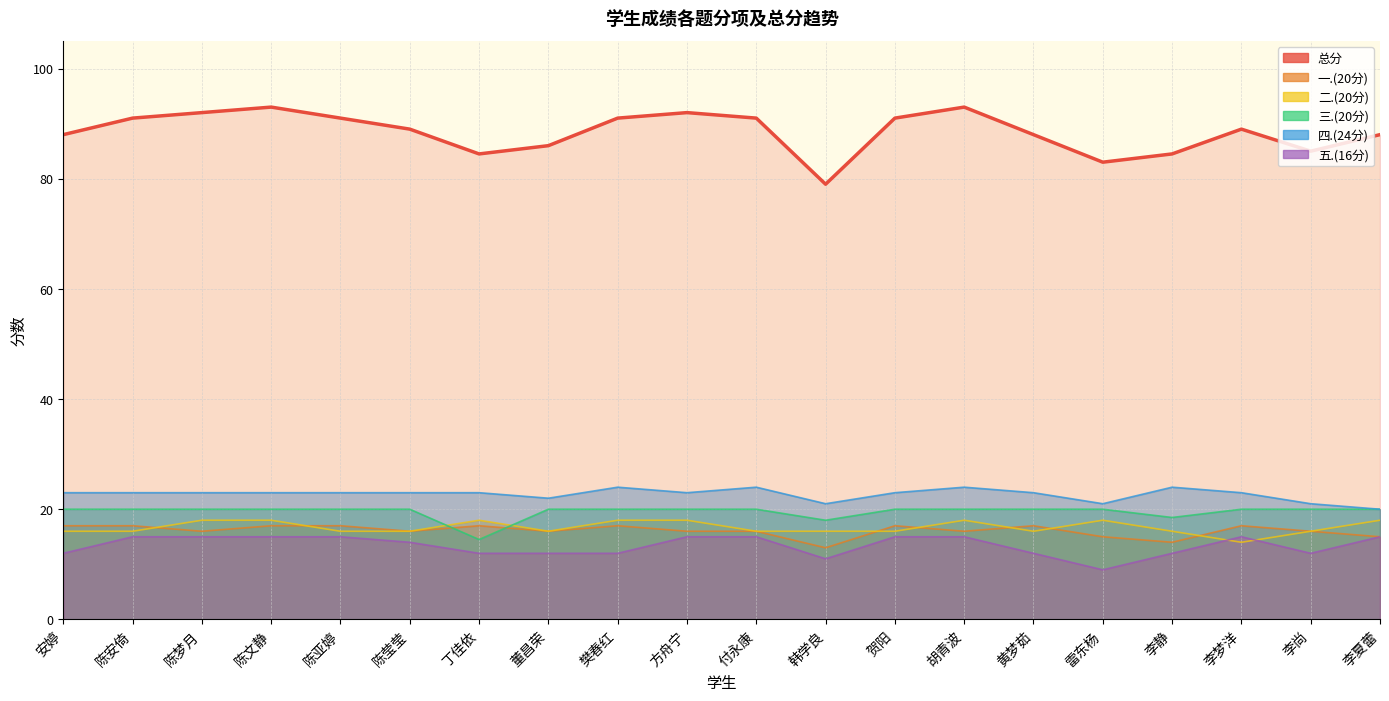

What is the maximum value for 总分?

93.0